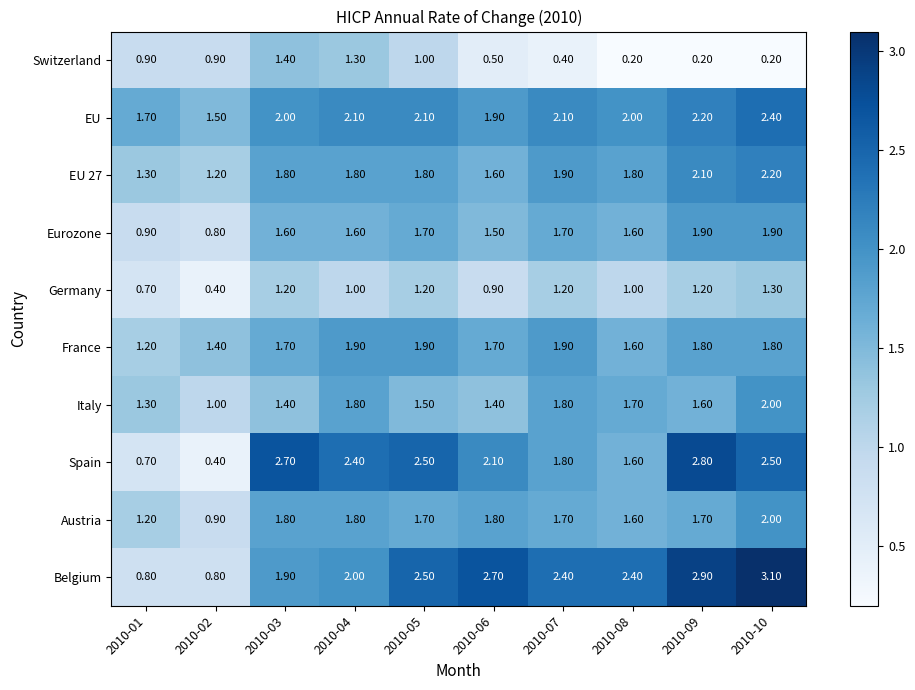

What is the spread (max minus min) of values at 2010-07?

2.0